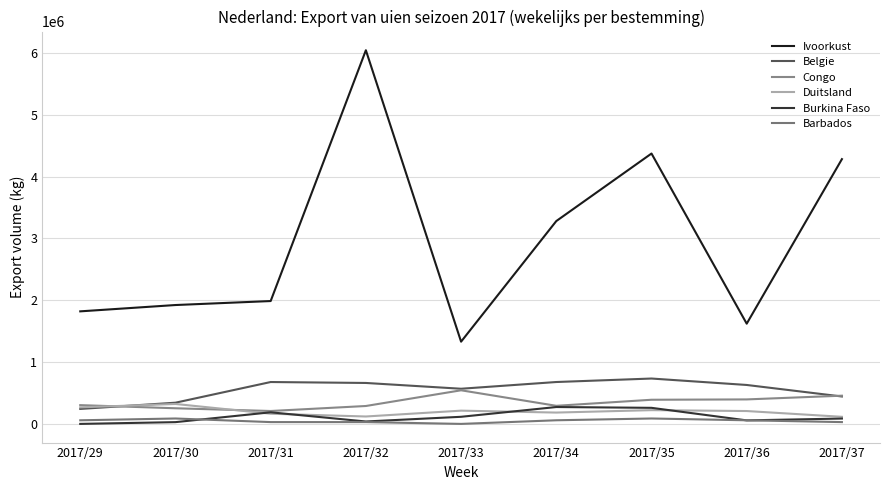

At which category does Duitsland reach its first local valley?

2017/32